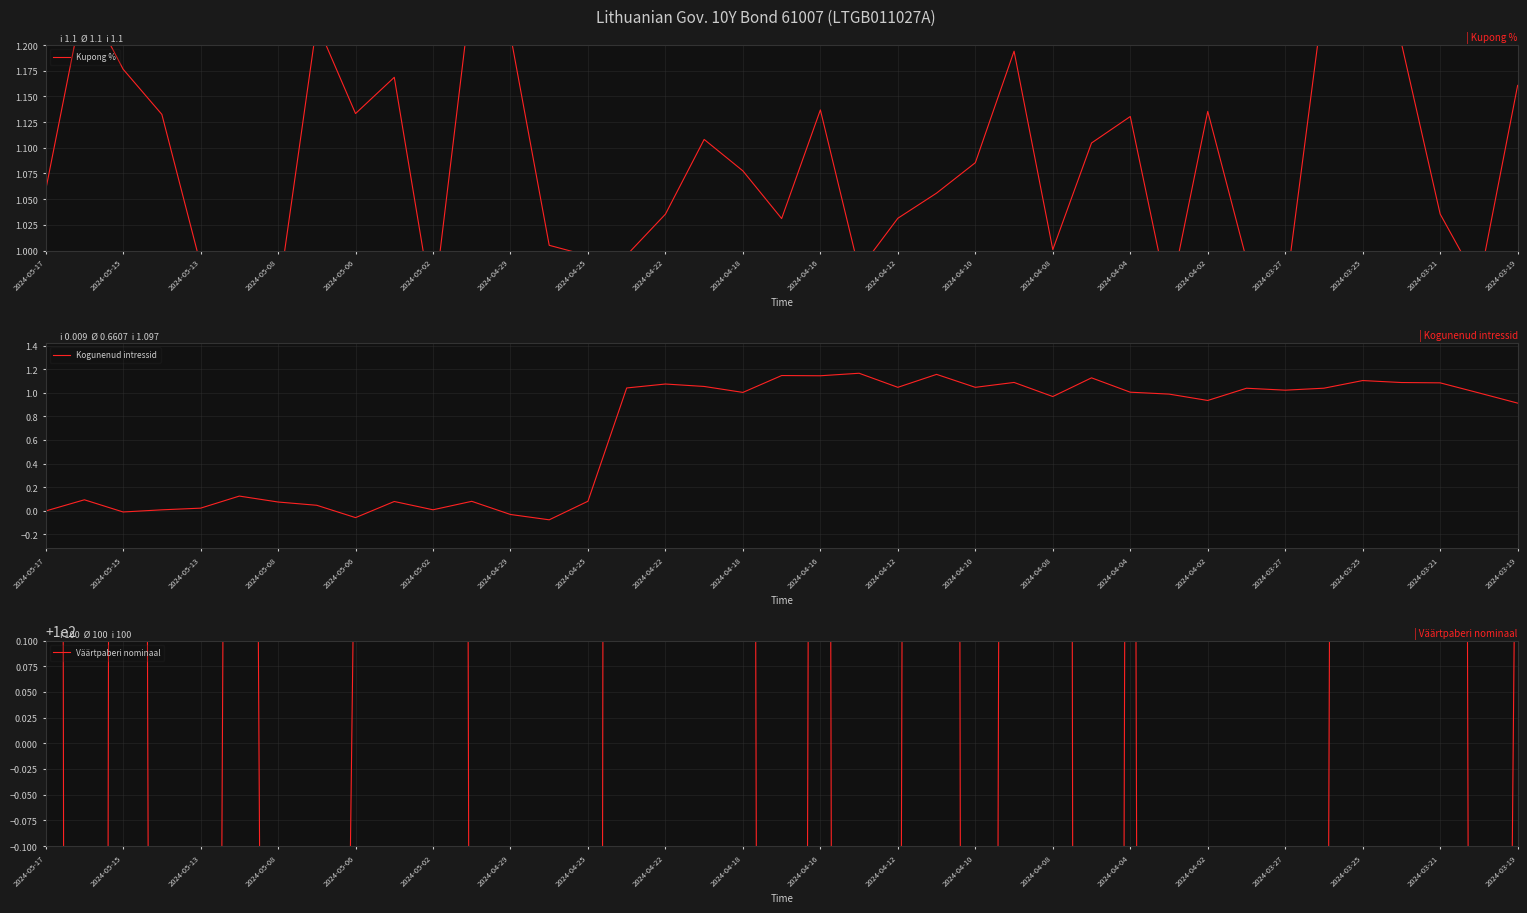

True or false: Kogunenud intressid and Väärtpaberi nominaal intersect in this chart.

False